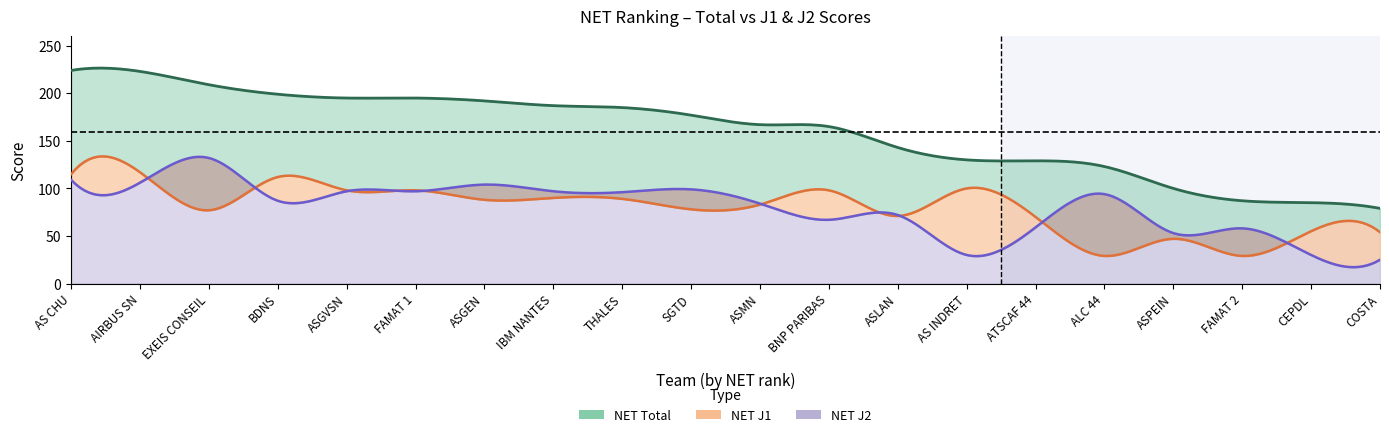

At which category does NET J2 reach its first local peak?

EXEIS CONSEIL